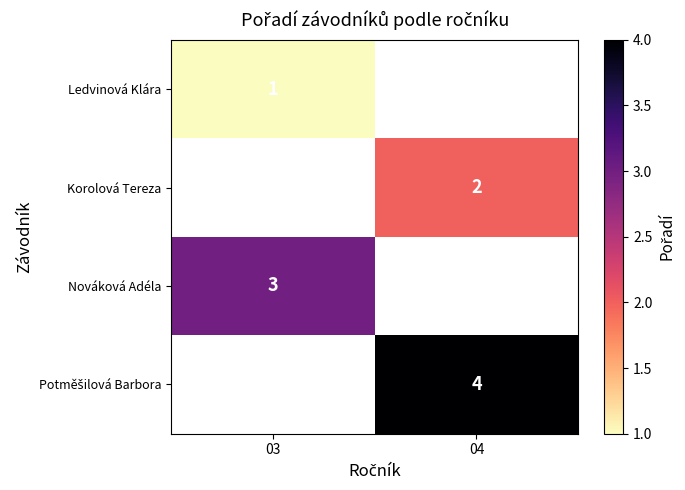

The value of Korolová Tereza at 04 is 2. True or false?

True